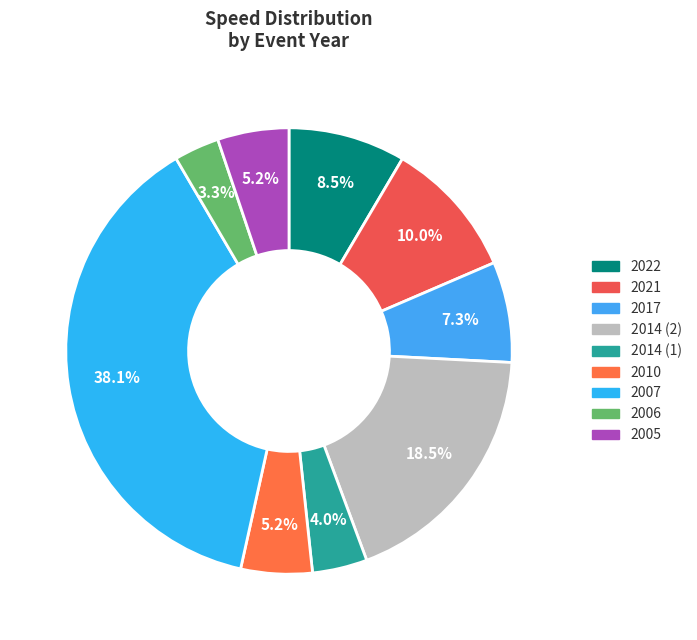

Count the number of slices in the pie.

9